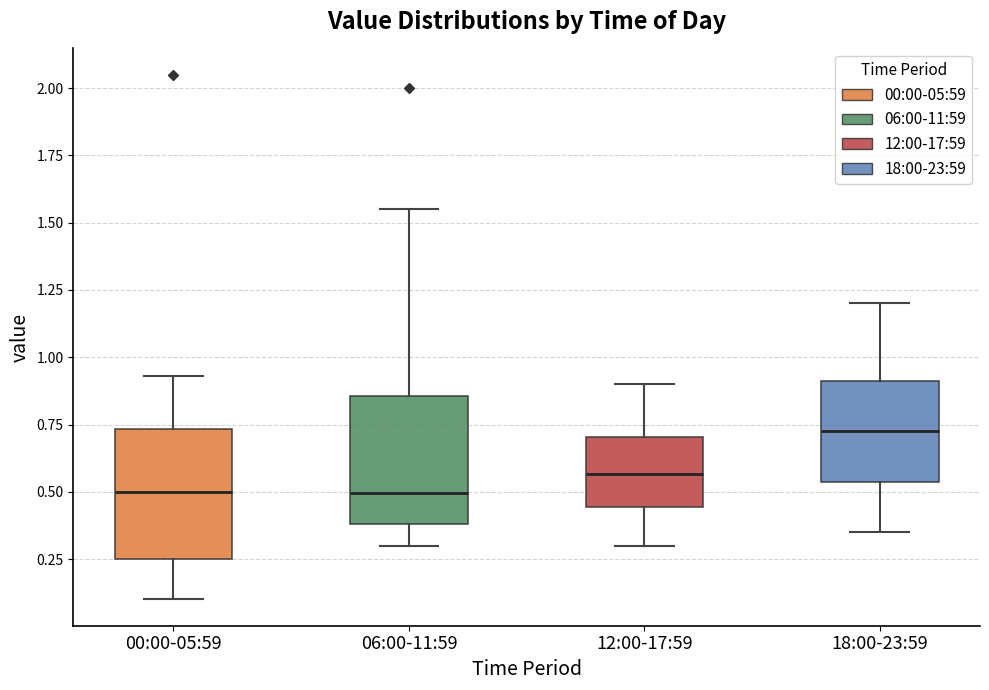

Where is the lower edge of the box for 12:00-17:59 on the y-axis? The values are not printed on the chart, so give them approximately, as read against the axis.

0.45